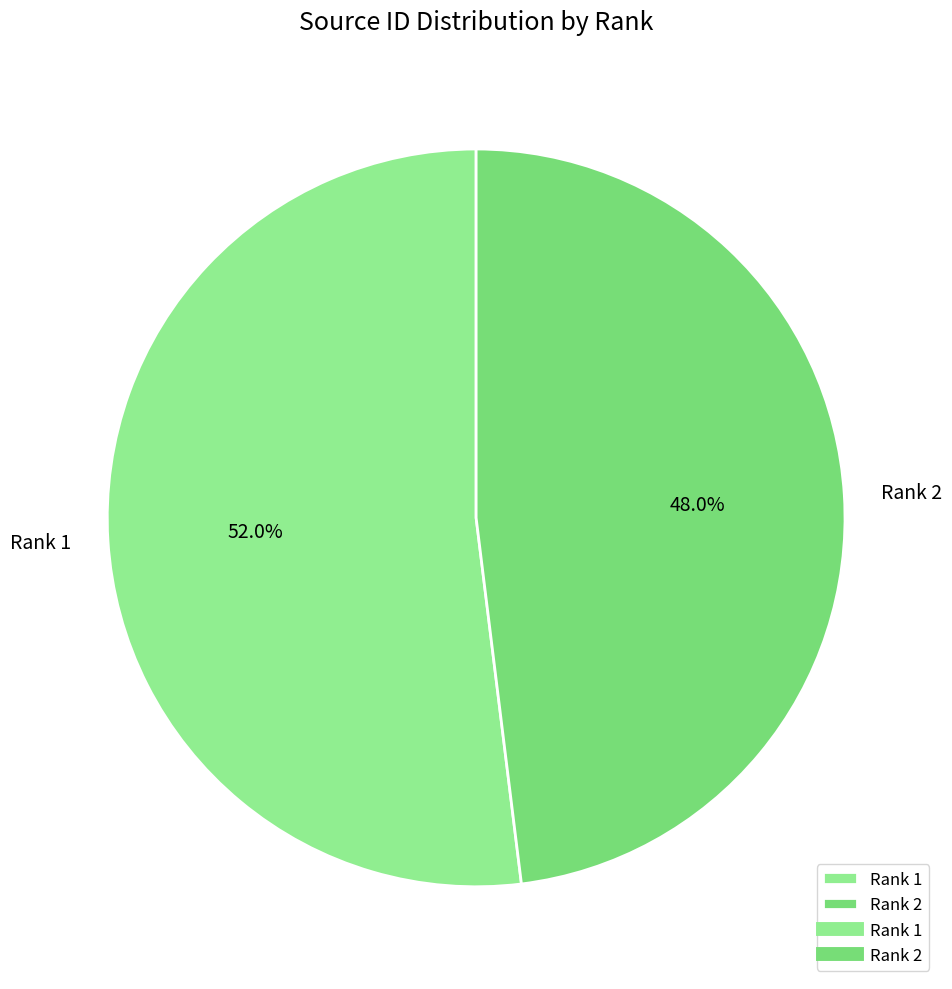

To the nearest percent, what is the average slice percentage?

50%